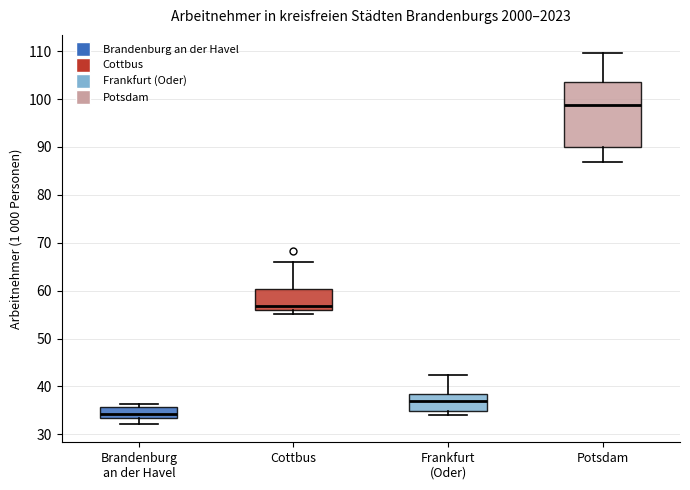

Reading left to right, transcribe this box plot: for each box, give where its median line is, the range the box spans, and where its two whiskers end, as read against the y-axis. The values are not printed on the chart, so give them approximately, as read against the axis.

Brandenburg an der Havel: median 34, box 33 to 36, whiskers 32 to 36 (just above the box's upper edge)
Cottbus: median 57, box 56 to 60, whiskers 55 to 66
Frankfurt (Oder): median 37, box 35 to 39, whiskers 34 to 42
Potsdam: median 99, box 90 to 104, whiskers 87 to 110